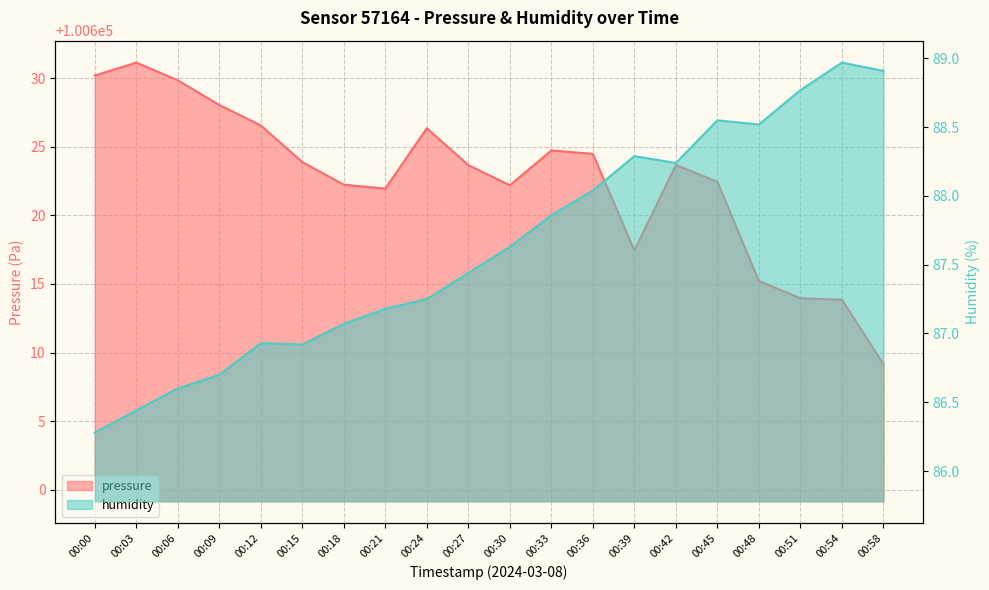

Reading left to right, list all the values displayed in this chart.

pressure: 100630.2	100631.1	100629.8	100628.0	100626.6	100623.9	100622.2	100621.9	100626.4	100623.7	100622.2	100624.7	100624.5	100617.4	100623.7	100622.4	100615.2	100614.0	100613.9	100609.2
humidity: 86.3	86.4	86.6	86.7	86.9	86.9	87.1	87.2	87.2	87.4	87.6	87.9	88.0	88.3	88.2	88.5	88.5	88.8	89.0	88.9